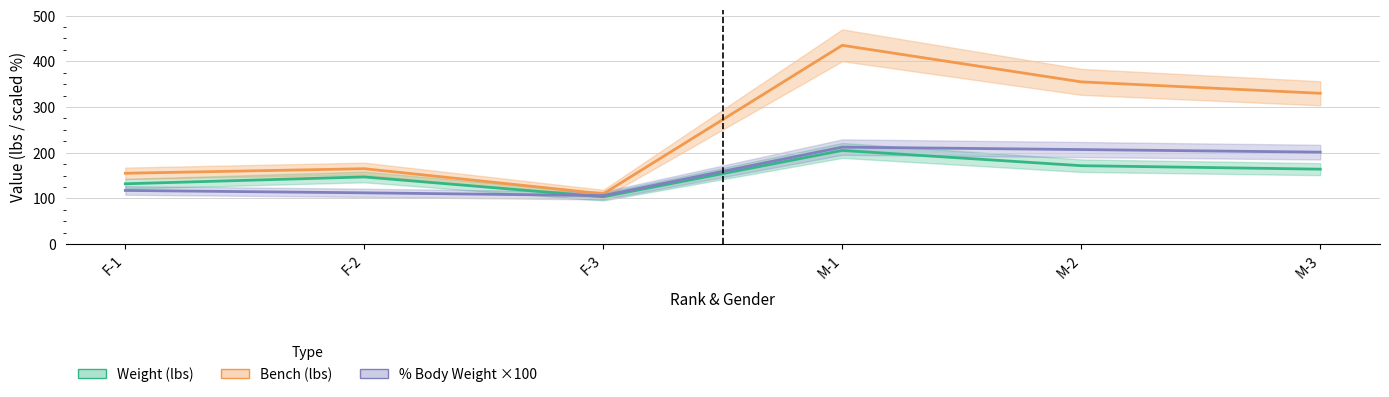

What is the difference between the maximum and minimum values in the Weight series?

101.4